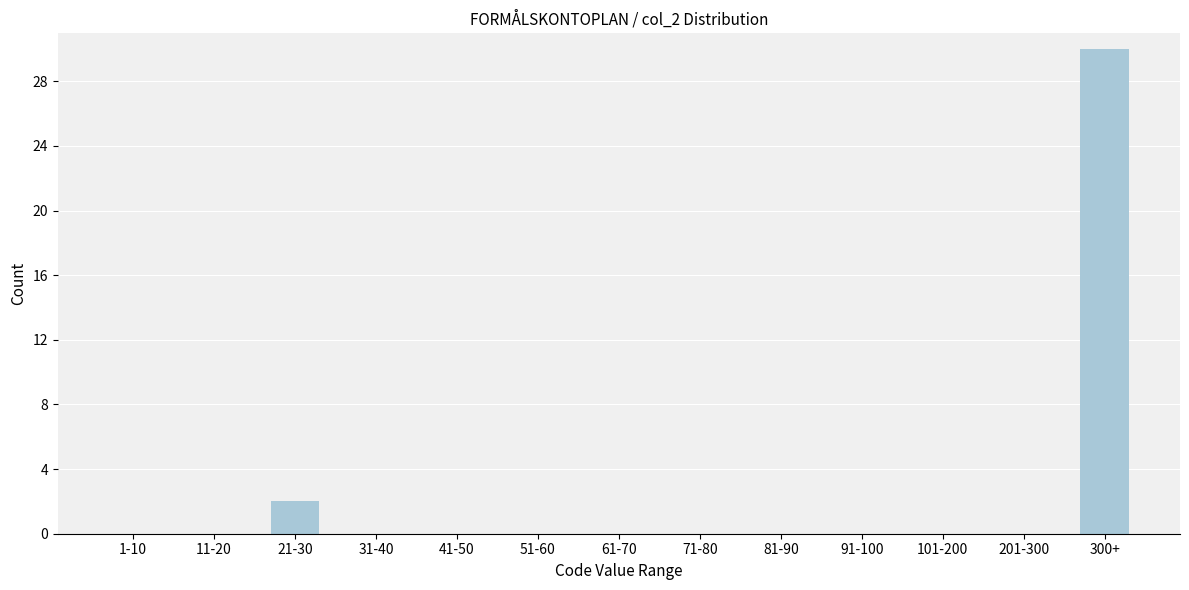

Reading right to left, transcribe all the data shown in this chart.

300+=30	201-300=0	101-200=0	91-100=0	81-90=0	71-80=0	61-70=0	51-60=0	41-50=0	31-40=0	21-30=2	11-20=0	1-10=0